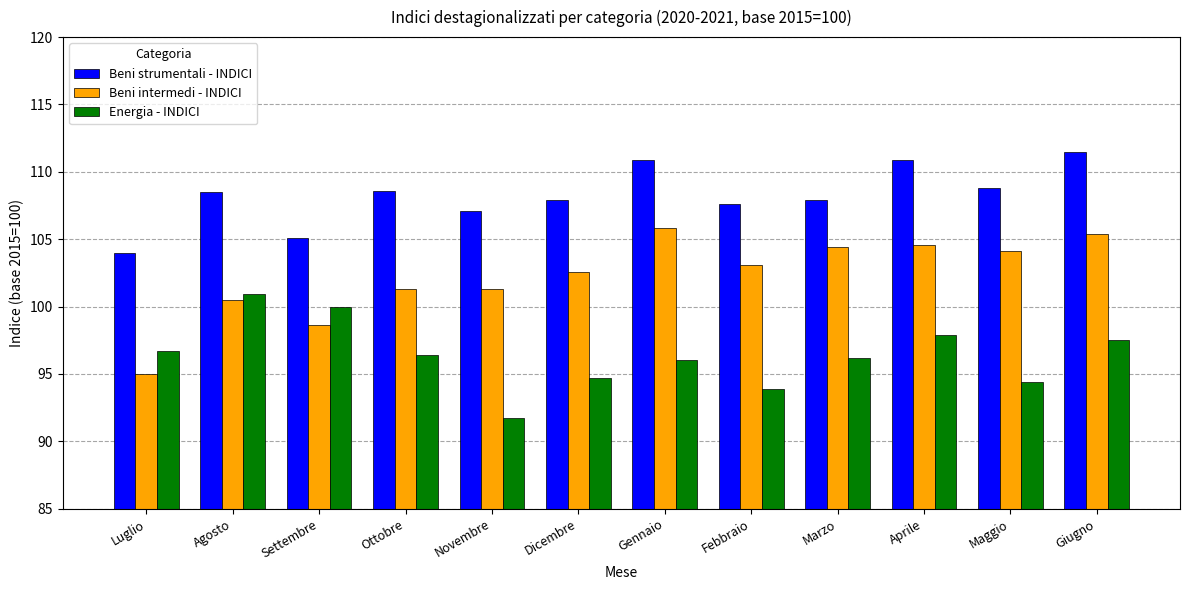

What is the lowest value of the Beni strumentali - INDICI series?

104.0